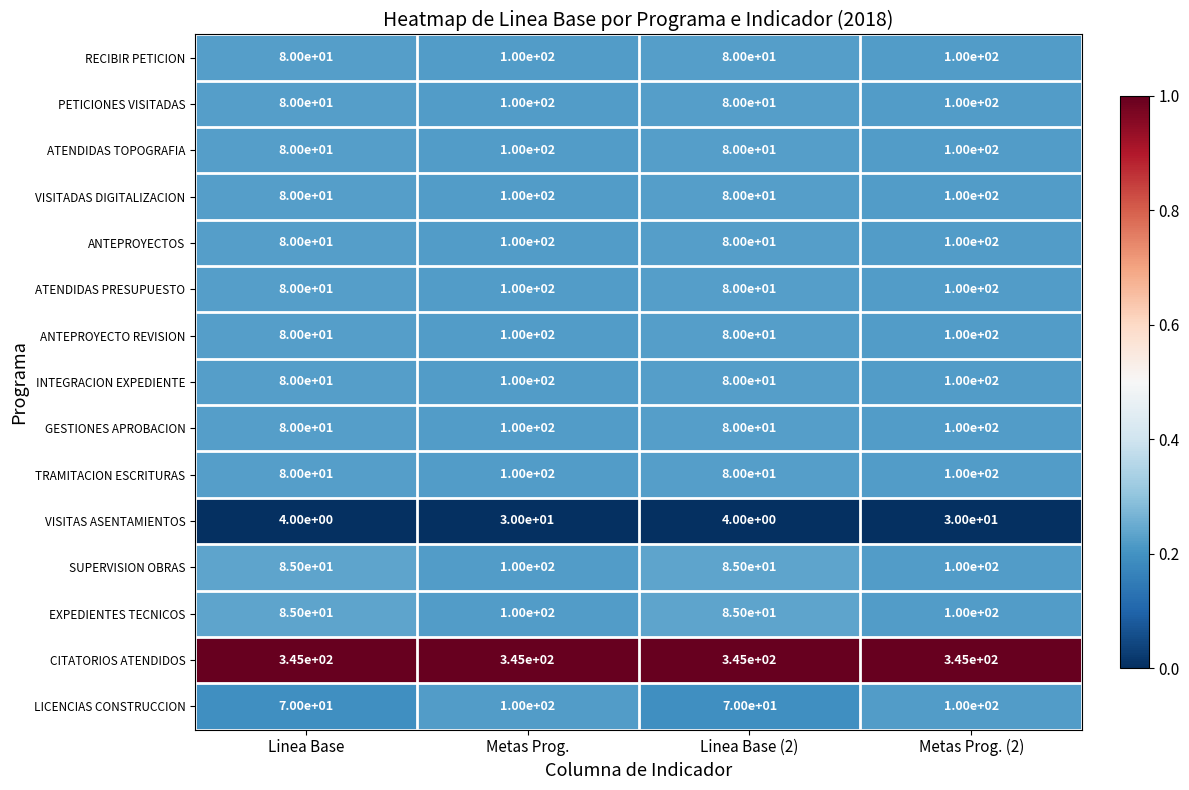

What is the spread (max minus min) of values at Linea Base (2)?

341